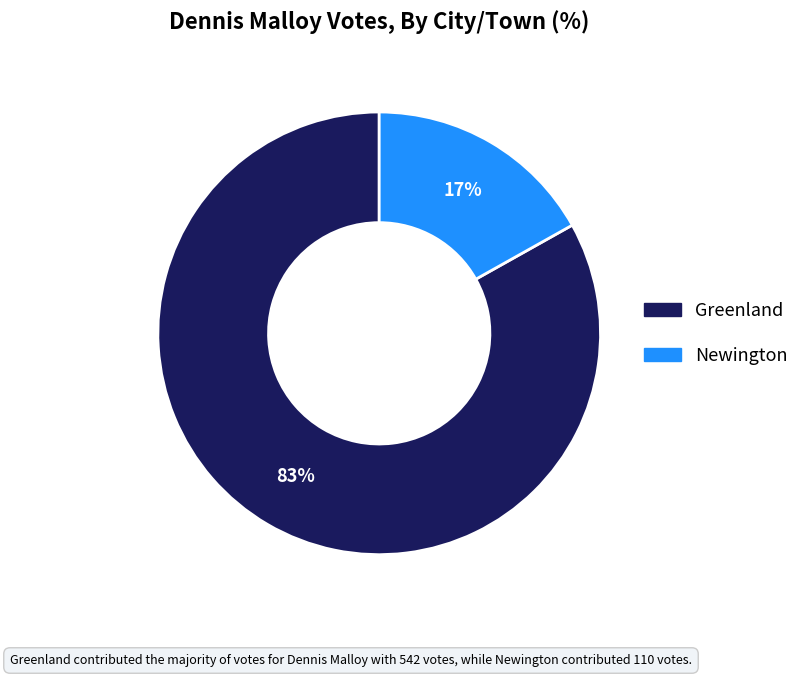

To the nearest percent, what portion does Newington represent?

17%